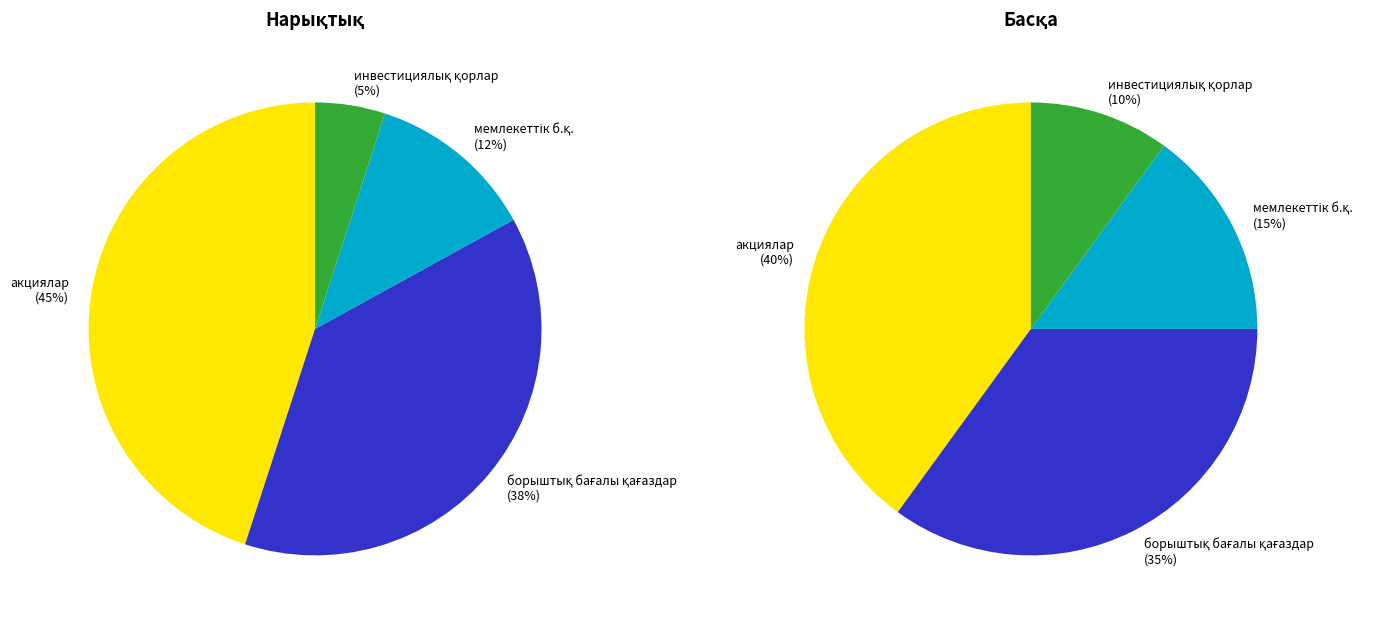

What is the total percentage of акциялар and мемлекеттік бағалы қағаздар?

57.0%